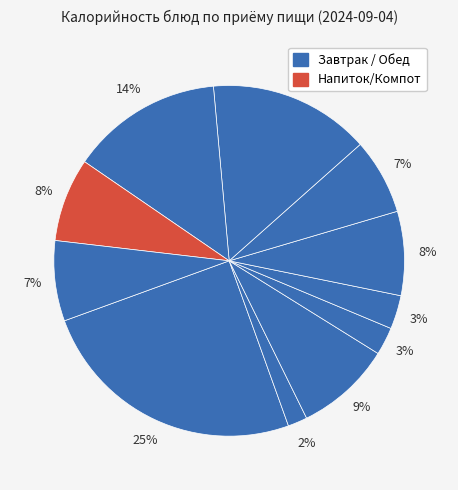

Count the number of slices in the pie.

11